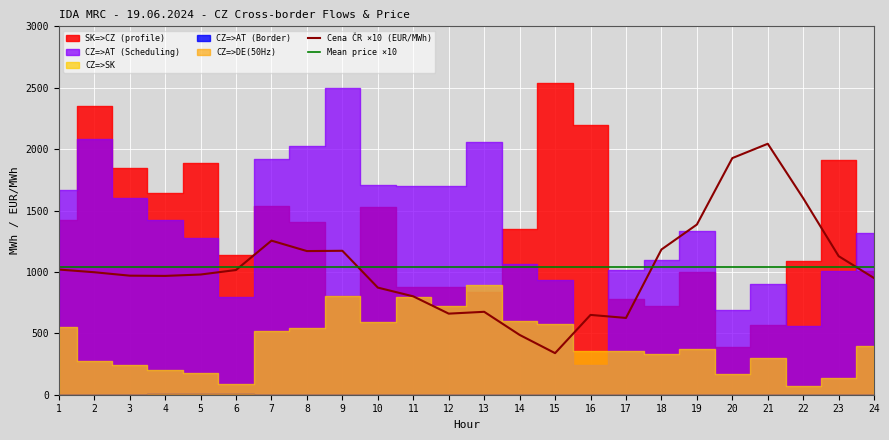

The value of Cena ČR ×10 (EUR/MWh) at 17 is 625.4. True or false?

True